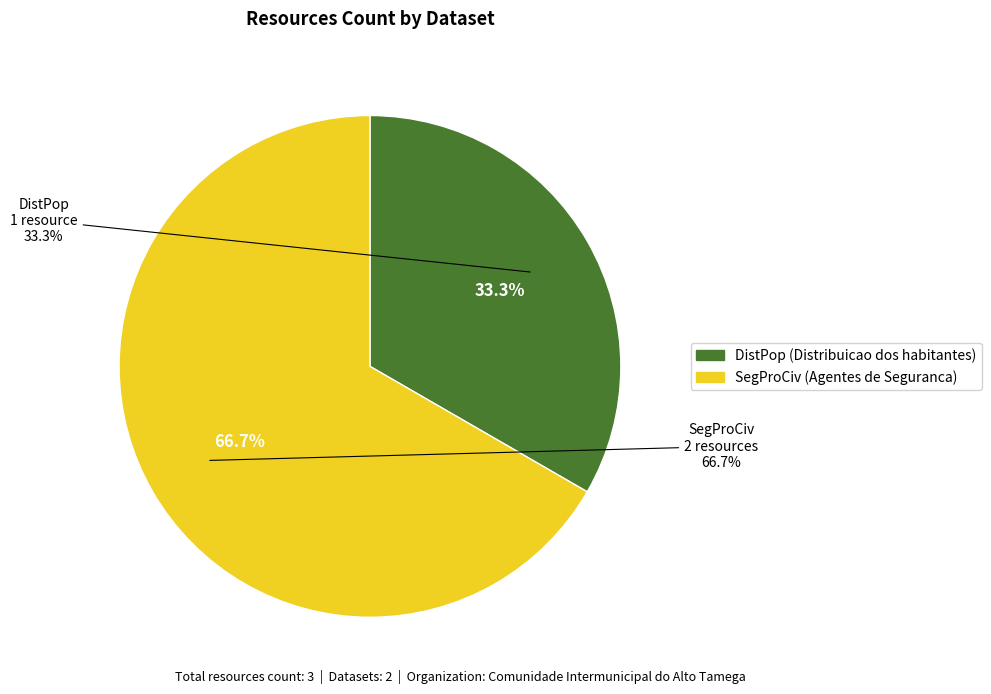

To the nearest percent, what portion does Agentes de Seguranca e de Protecao Civil (SegProCiv) represent?

67%